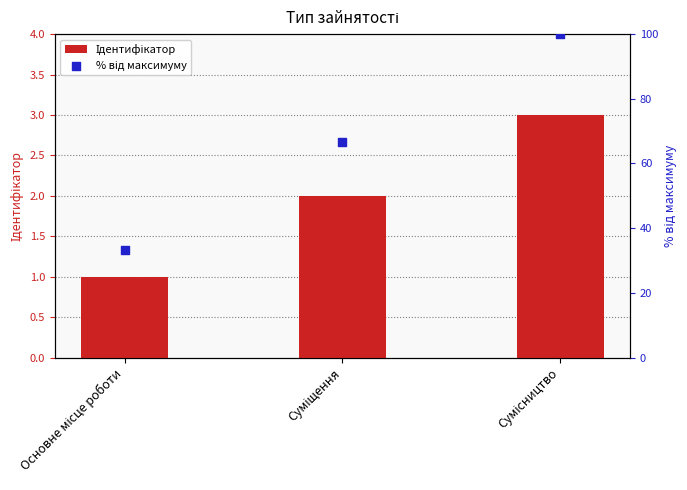

Which series has the largest total across all categories?

% від максимуму